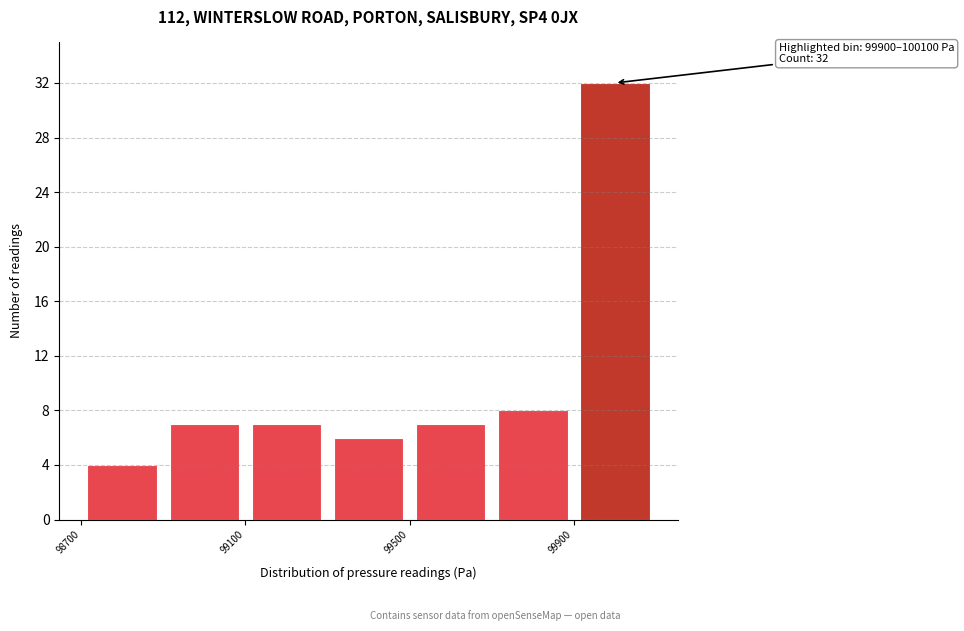

Which range on the x-axis has the tallest bar?

99900 to 100100